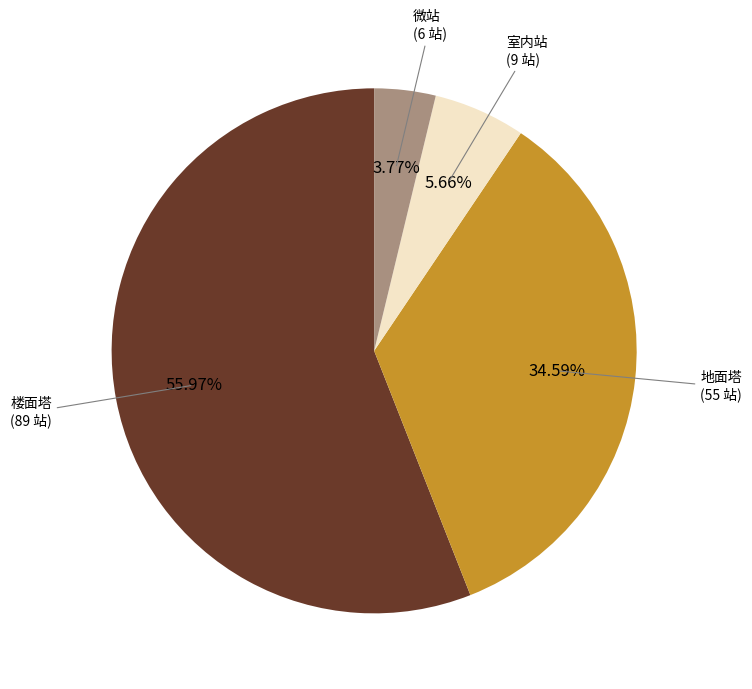

Does 楼面塔 represent more than half of the total?

Yes